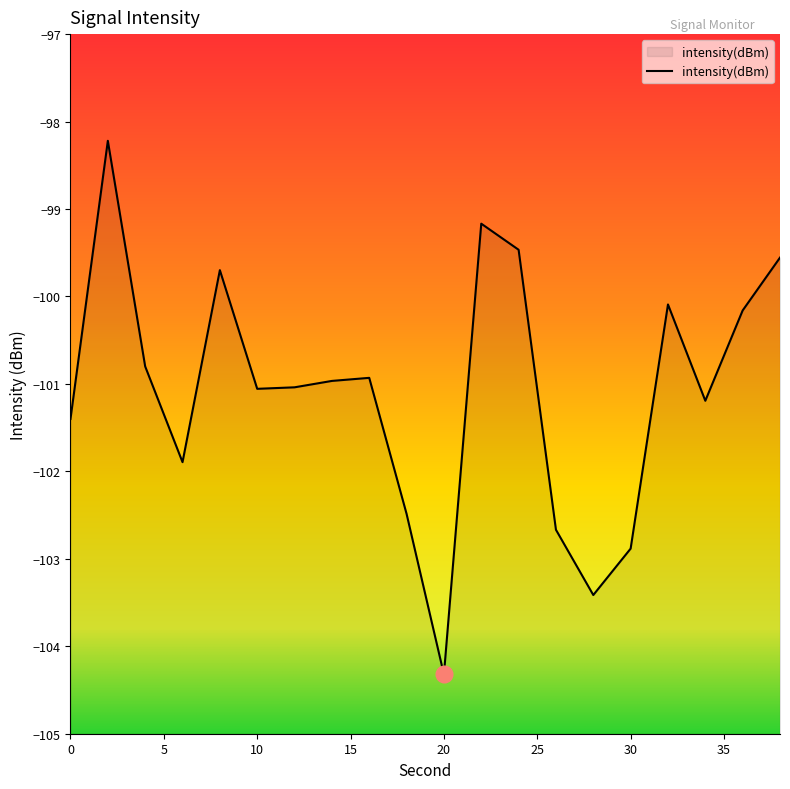

Between 36 and 2, which is larger?

2